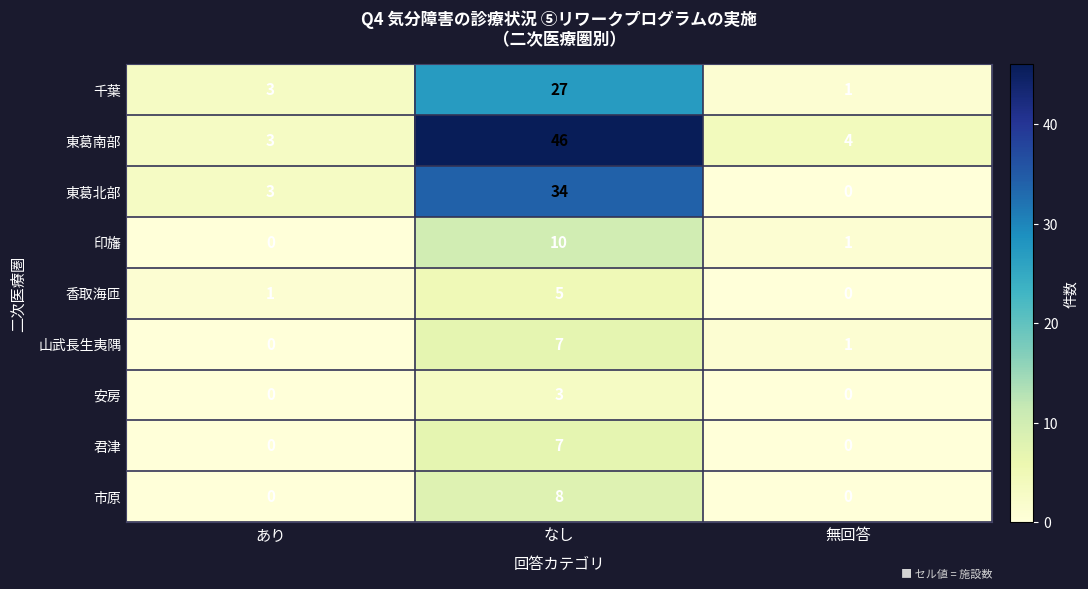

What is the maximum value shown in the chart?

46